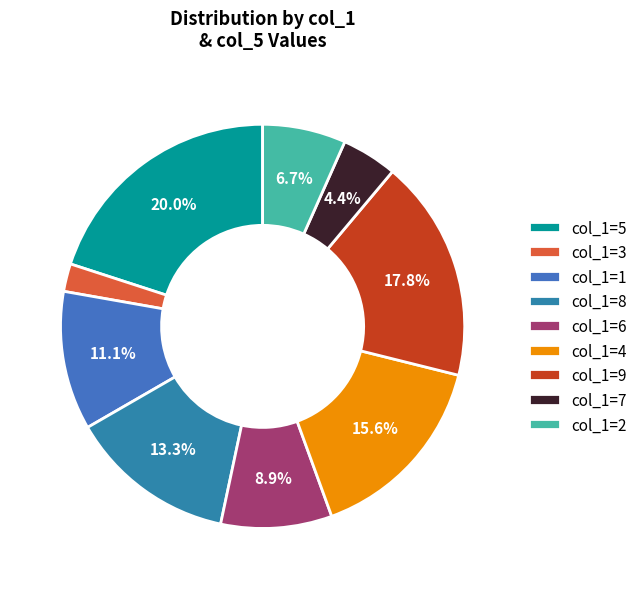

To the nearest percent, what is the average slice percentage?

11%